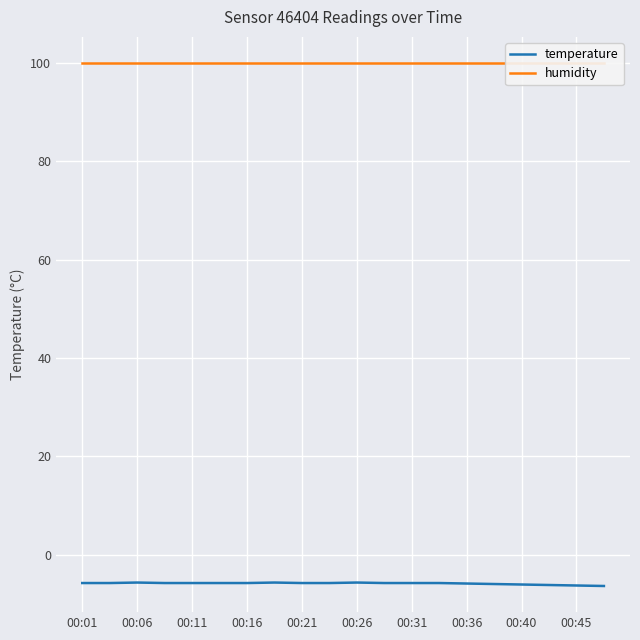

How many interior local peaks does the temperature series have?

3